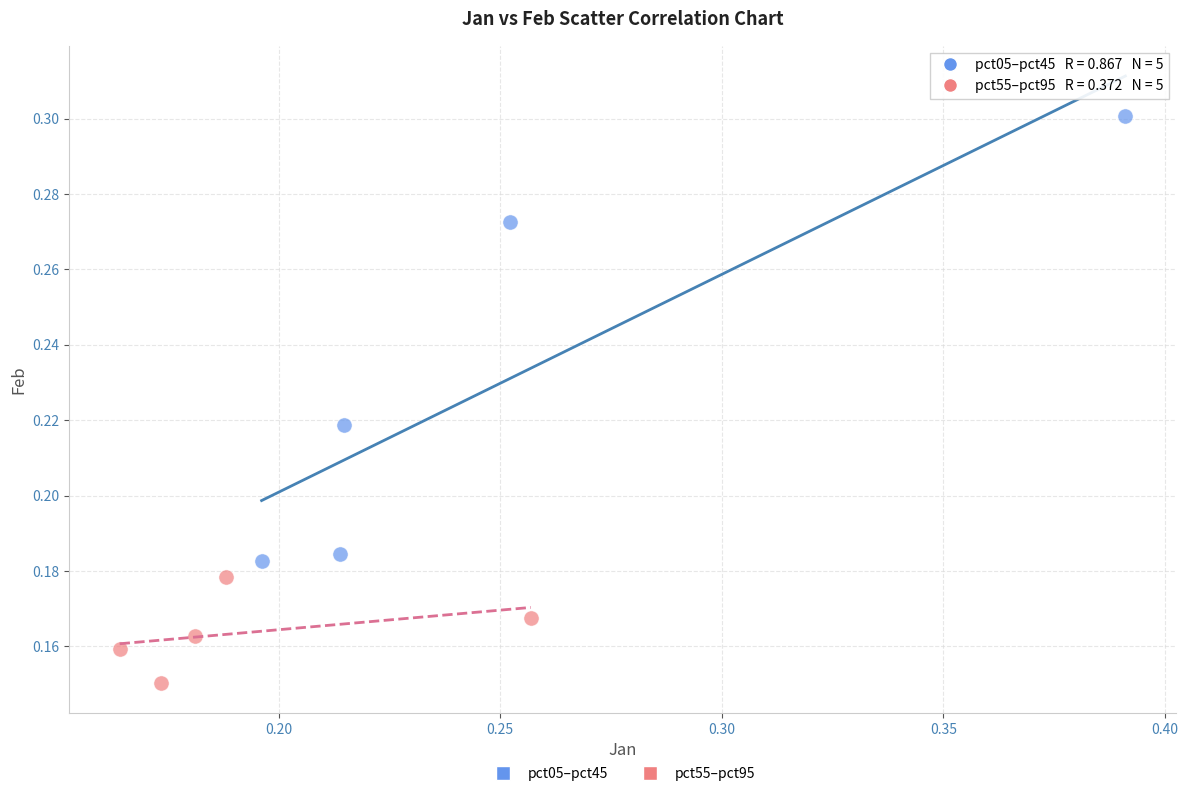

Which series reaches the minimum Y coordinate?

pct55–pct95